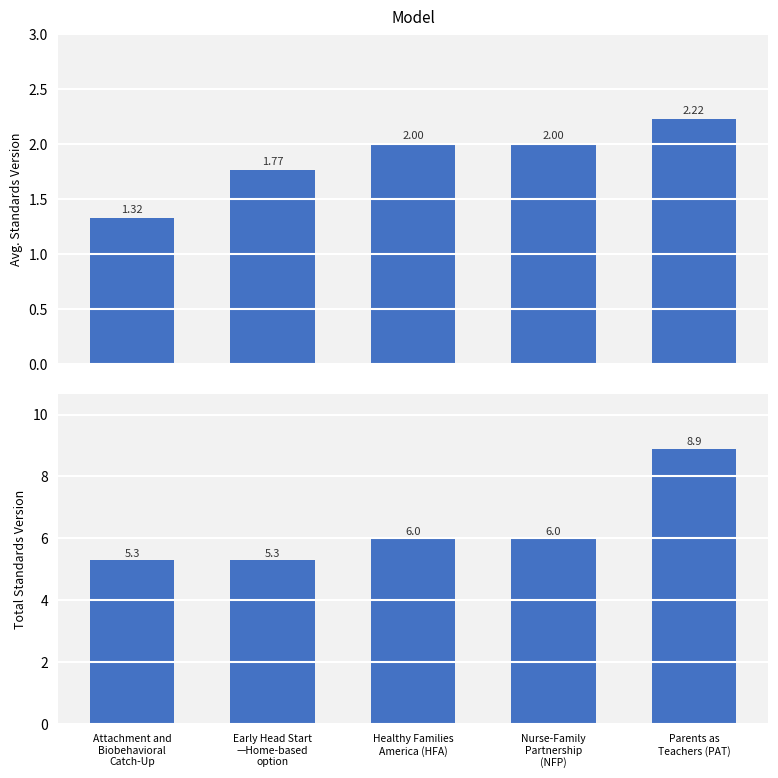

What is the difference between the Avg. Standards Version values at Healthy Families
America (HFA) and Parents as
Teachers (PAT)?

0.2